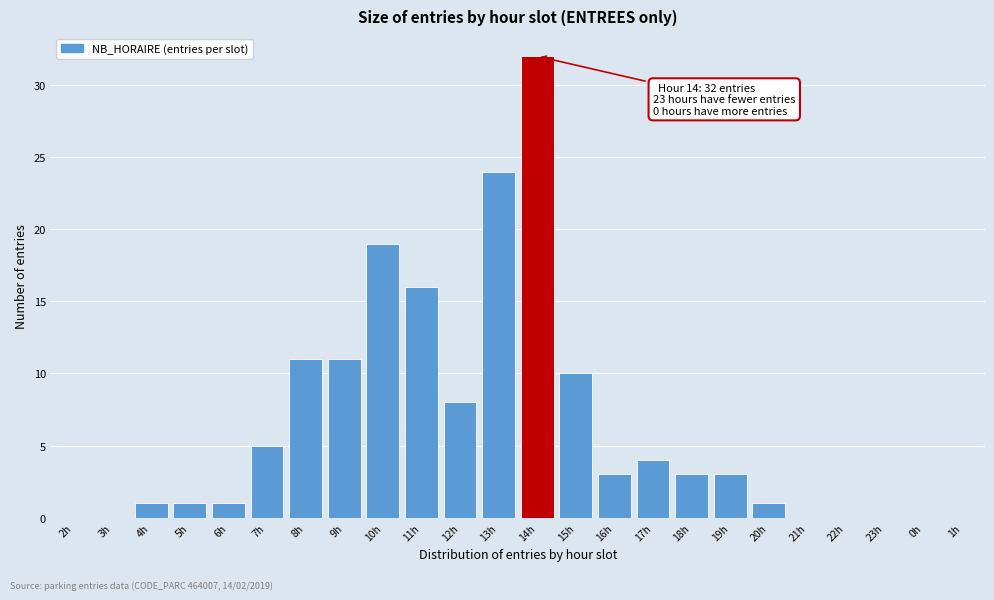

Reading left to right, list all the values displayed in this chart.

2h=0	3h=0	4h=1	5h=1	6h=1	7h=5	8h=11	9h=11	10h=19	11h=16	12h=8	13h=24	14h=32	15h=10	16h=3	17h=4	18h=3	19h=3	20h=1	21h=0	22h=0	23h=0	0h=0	1h=0